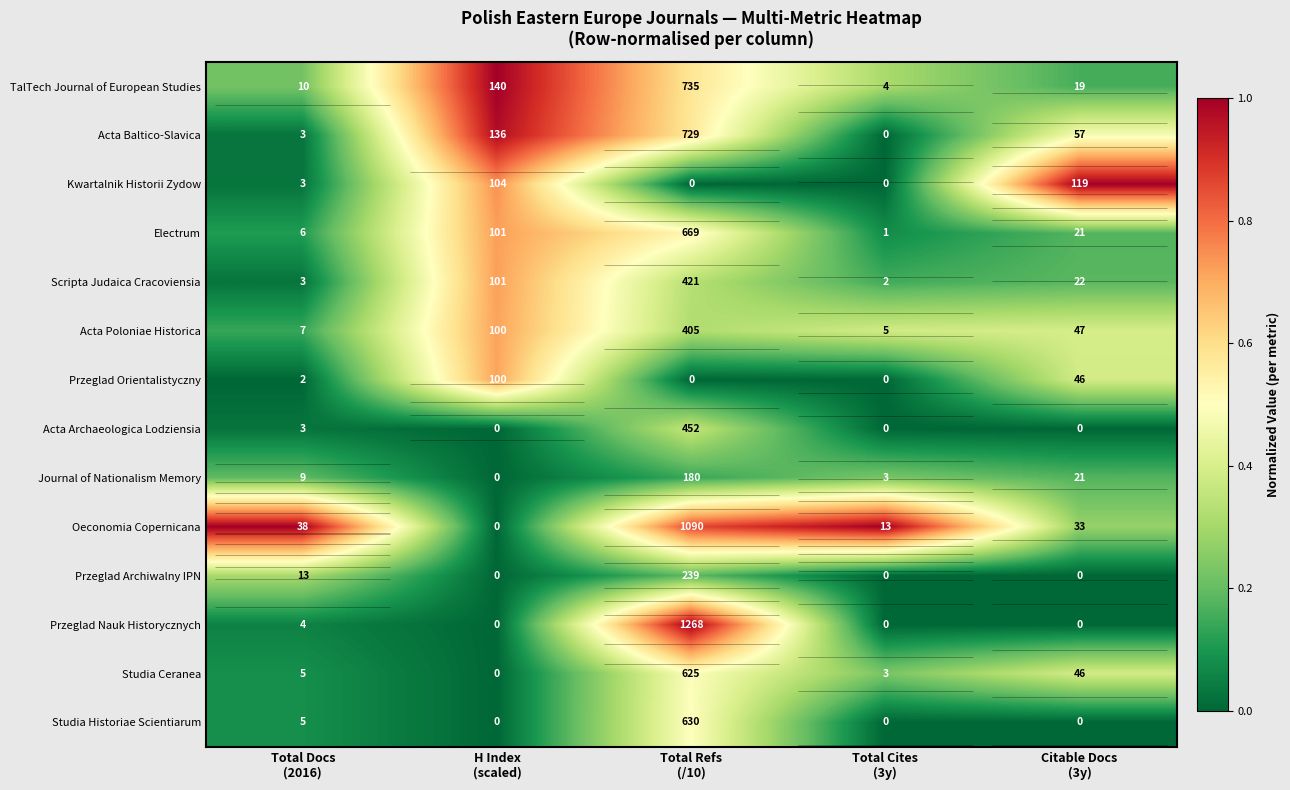

Which label corresponds to the largest value in the chart?

H Index
(scaled)